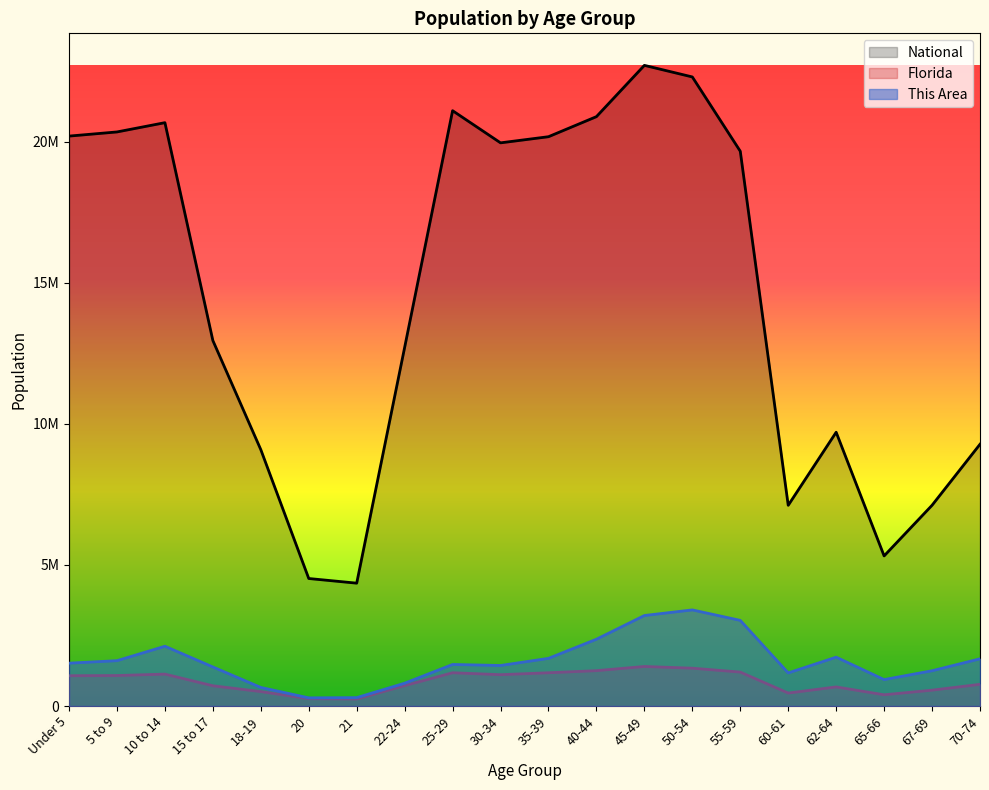

What is the greatest value displayed?

22708591.0